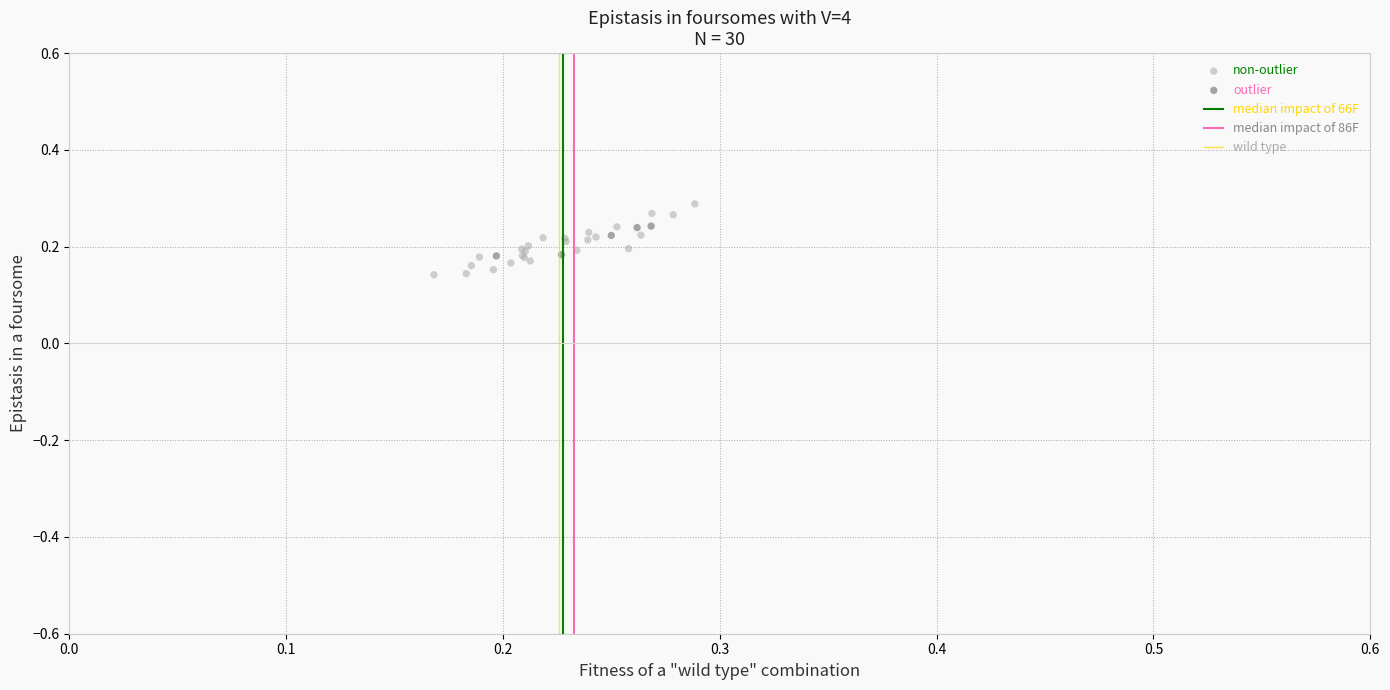

Which series reaches the minimum Y coordinate?

non-outlier